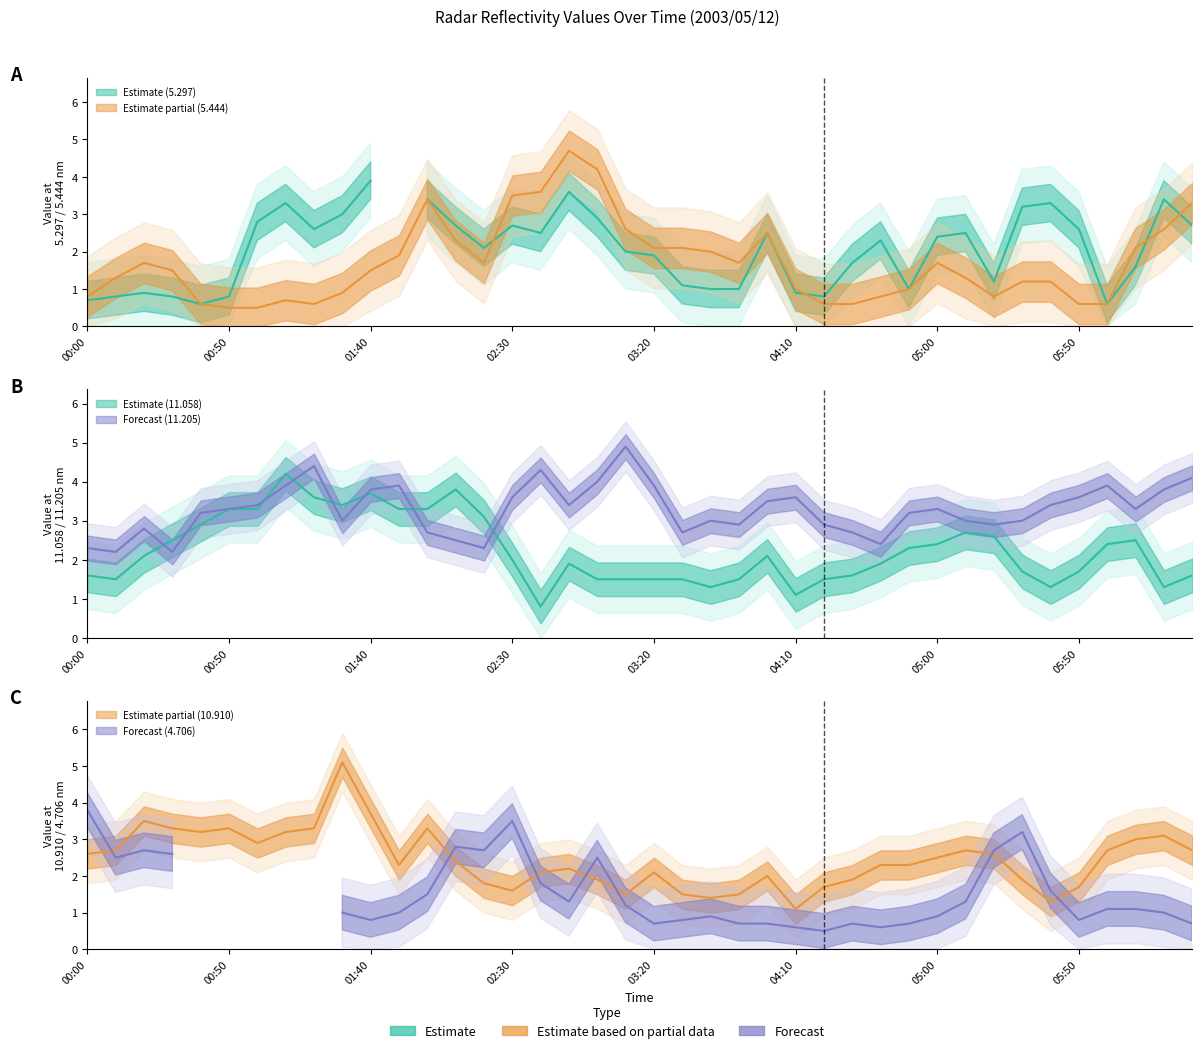

What position from the left is 2003/05/12 04:30?

28